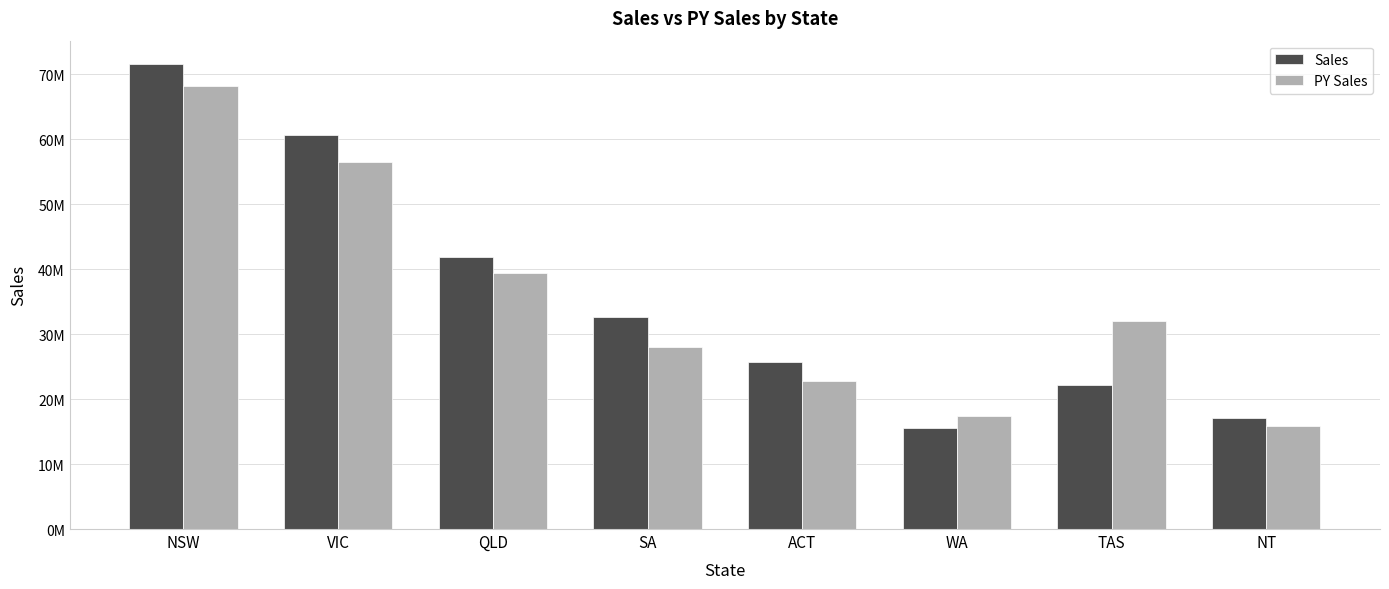

At which label does PY Sales first exceed 32072000?

NSW